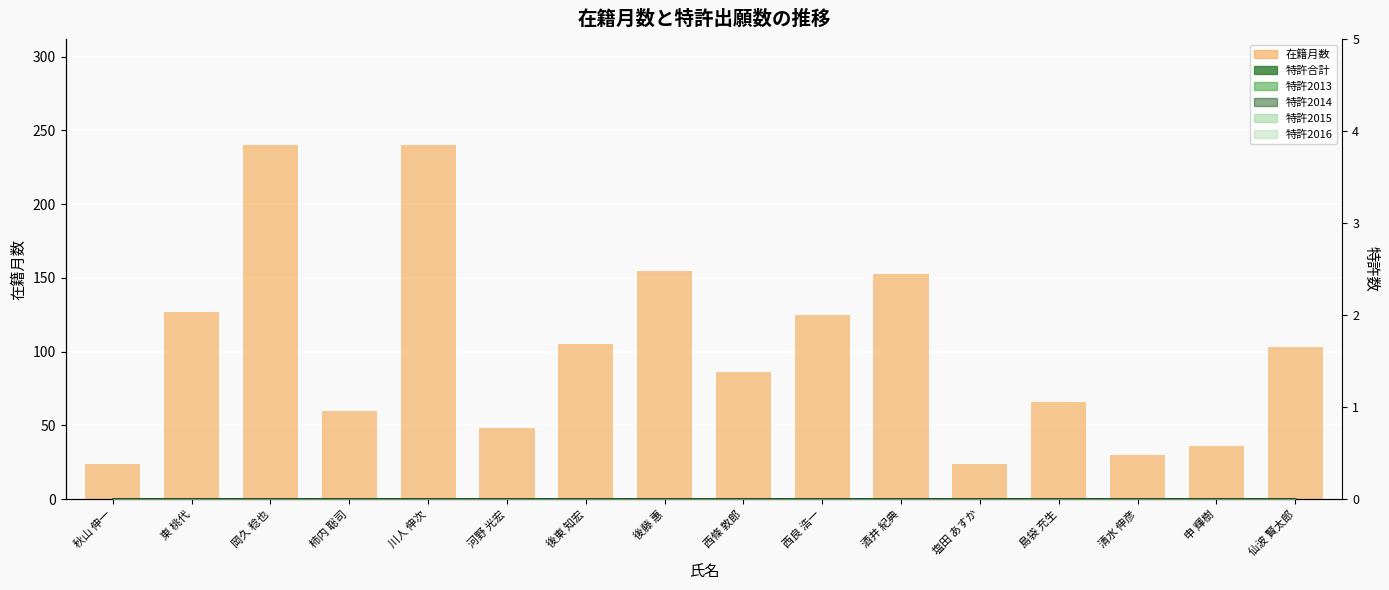

What is the label of the 8th bar from the left?

後藤 惠